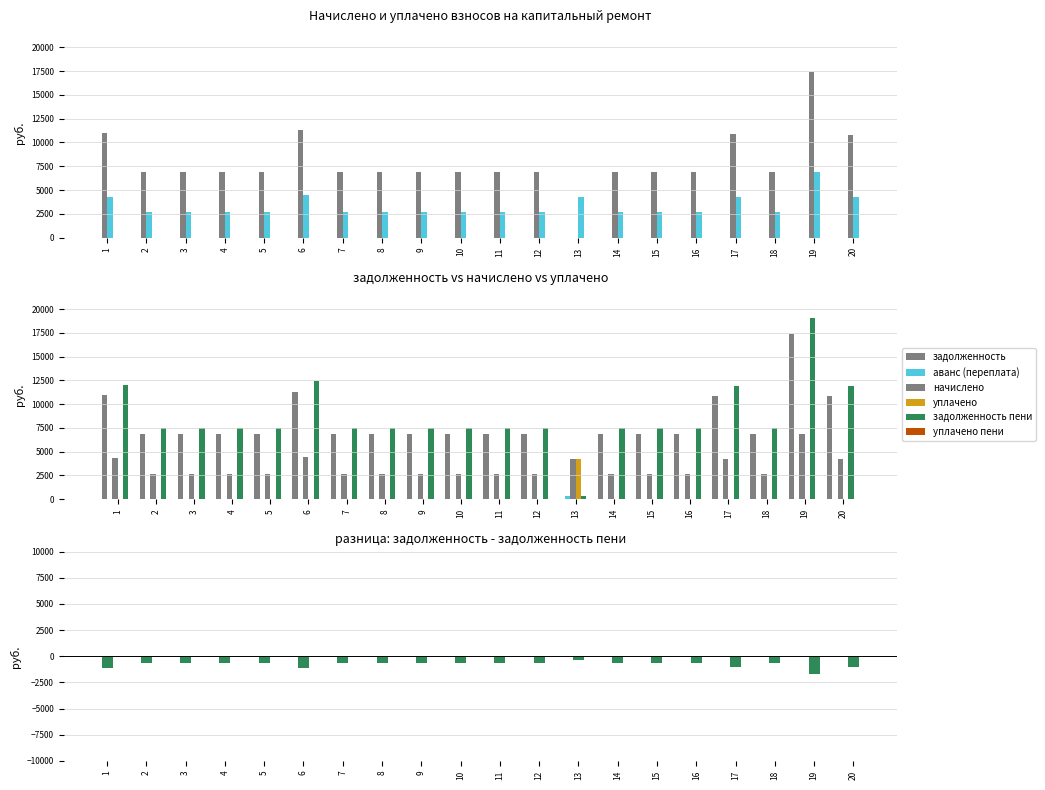

Reading left to right, list all the values displayed in this chart.

задолженность: 10952.0	6848.2	6848.2	6848.2	6848.2	11295.0	6848.2	6848.2	6848.2	6848.2	6848.2	6848.2	0.0	6848.2	6848.2	6848.2	10853.9	6848.2	17388.9	10805.0
аванс (переплата): 0.0	0.0	0.0	0.0	0.0	0.0	0.0	0.0	0.0	0.0	0.0	0.0	360.0	0.0	0.0	0.0	0.0	0.0	0.0	0.0
начислено: 4291.2	2683.2	2683.2	2683.2	2683.2	4425.6	2683.2	2683.2	2683.2	2683.2	2683.2	2683.2	4281.6	2683.2	2683.2	2683.2	4252.8	2683.2	6854.4	4233.6
уплачено: 0.0	0.0	0.0	0.0	0.0	0.0	0.0	0.0	0.0	0.0	0.0	0.0	4214.7	0.0	0.0	0.0	0.0	0.0	0.7	0.0
задолженность пени: 12024.8	7519.0	7519.0	7519.0	7519.0	12401.4	7519.0	7519.0	7519.0	7519.0	7519.0	7519.0	356.8	7519.0	7519.0	7519.0	11917.1	7519.0	19102.3	11863.4